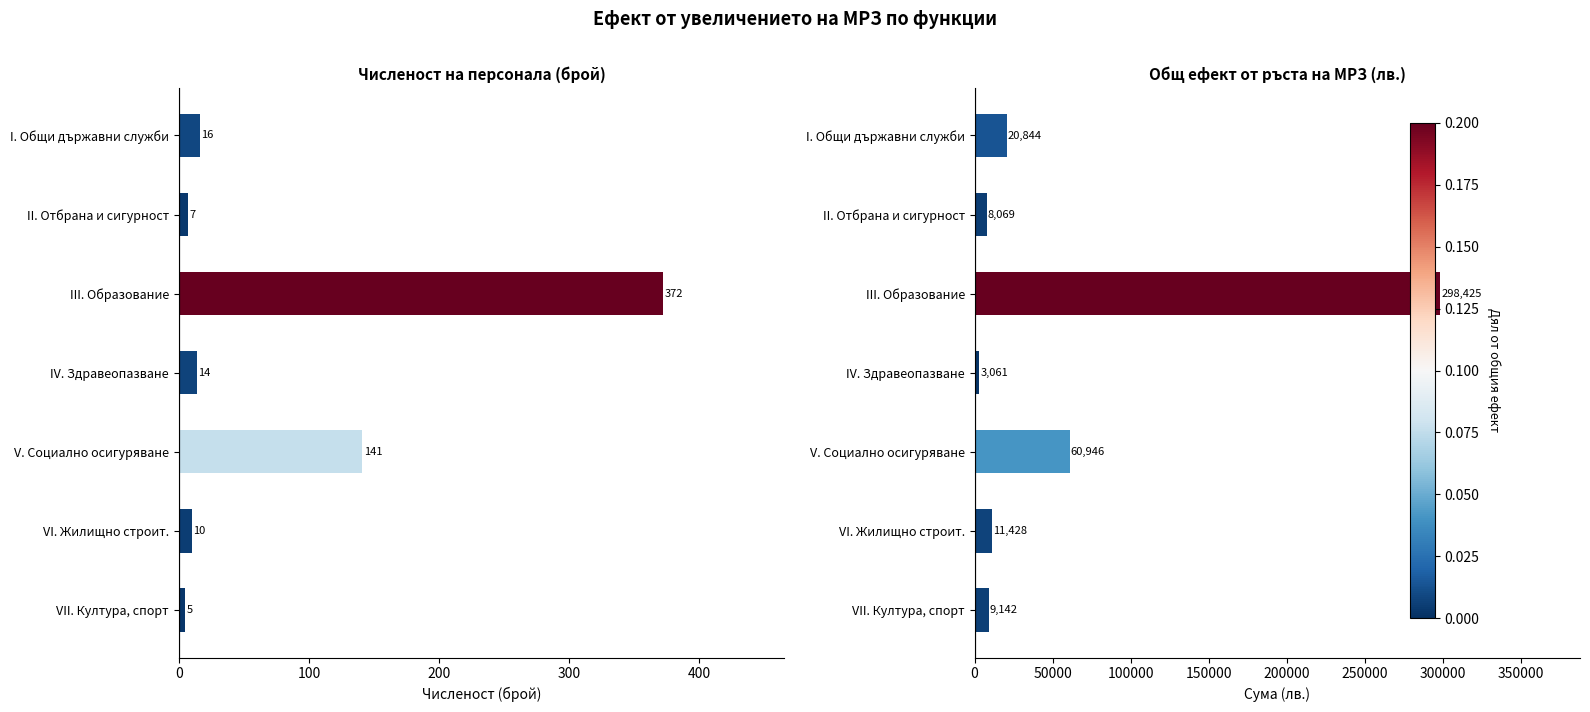

What is the greatest value displayed?

298425